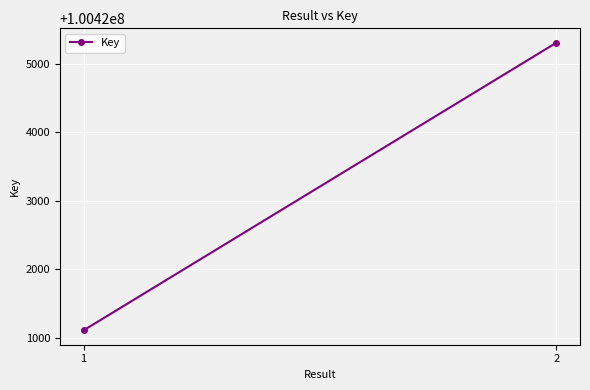

What is the difference between the maximum and minimum values?

4192